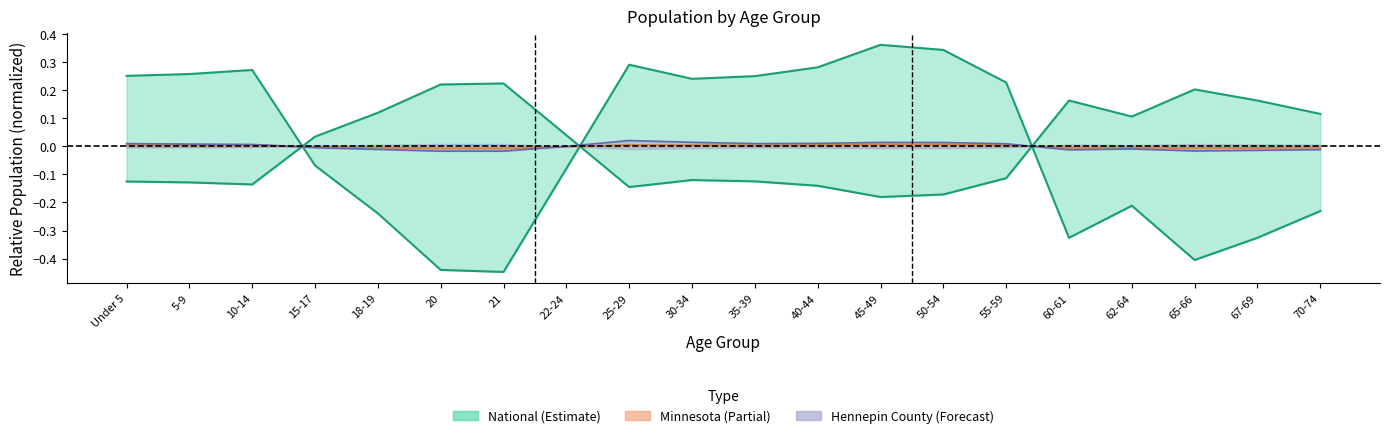

What is the approximate value of National at 65-66?

-0.4